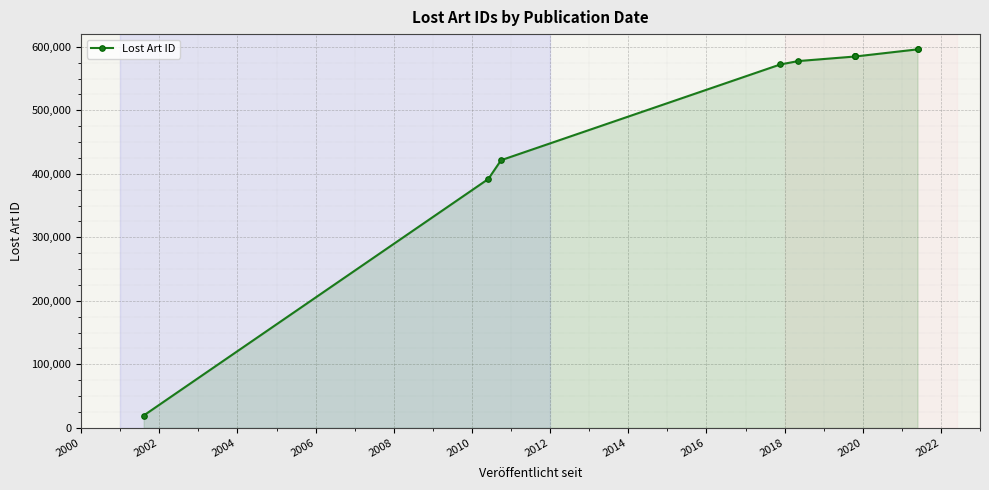

What is the smallest value displayed?

19383